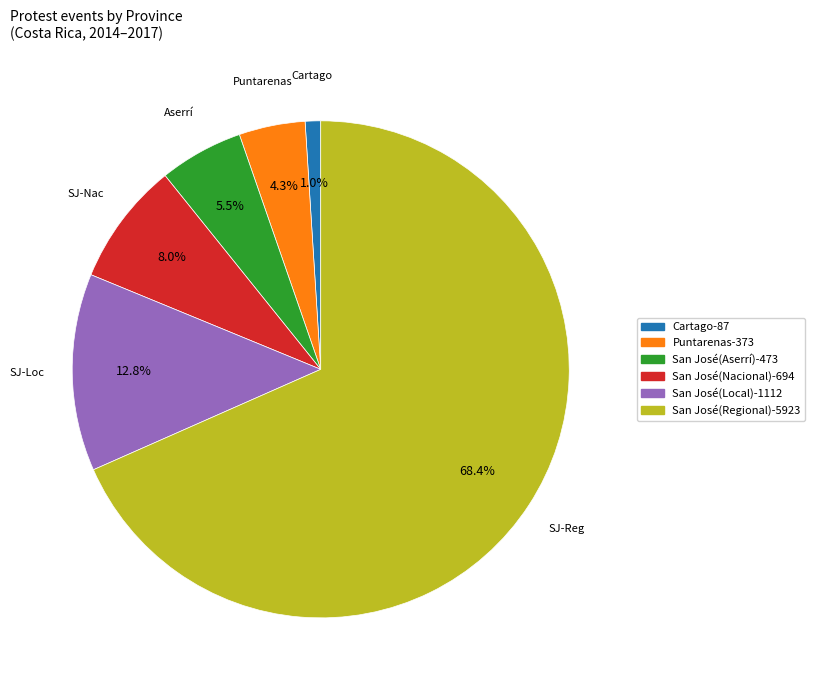

Is there a majority slice in this chart?

Yes